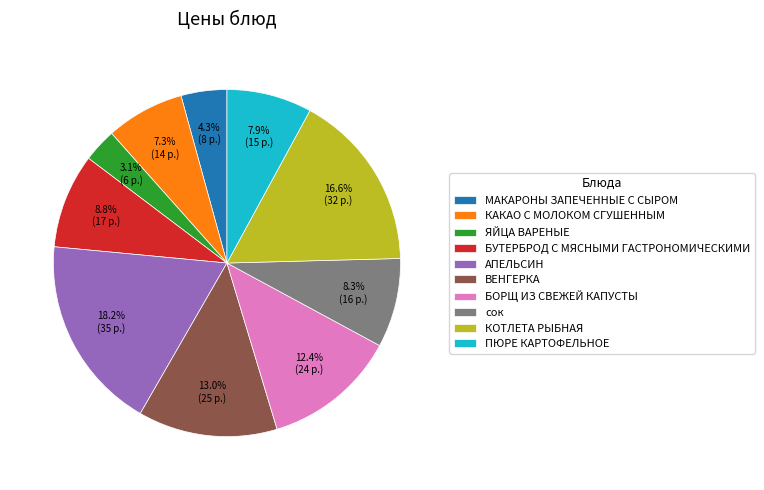

What is the smallest slice in the pie chart?

ЯЙЦА ВАРЕНЫЕ